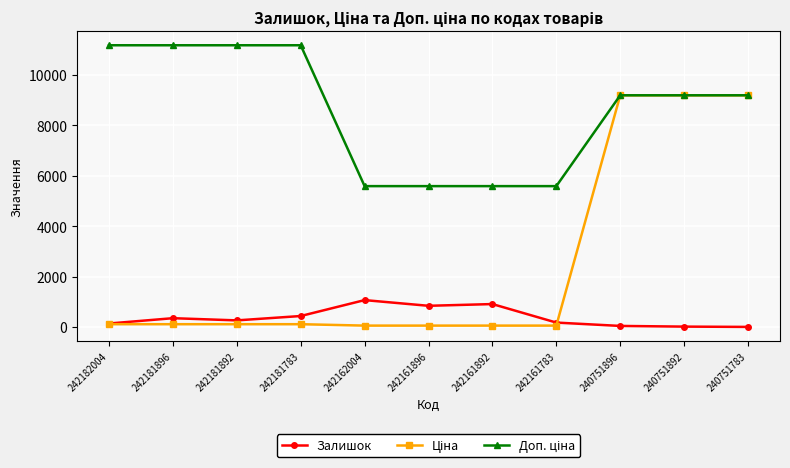

How many categories are shown in the chart?

11